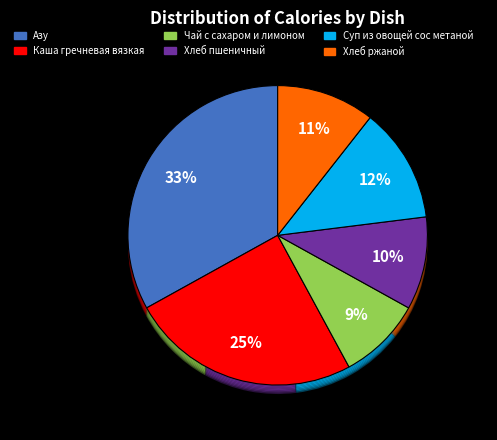

Count the number of slices in the pie.

6